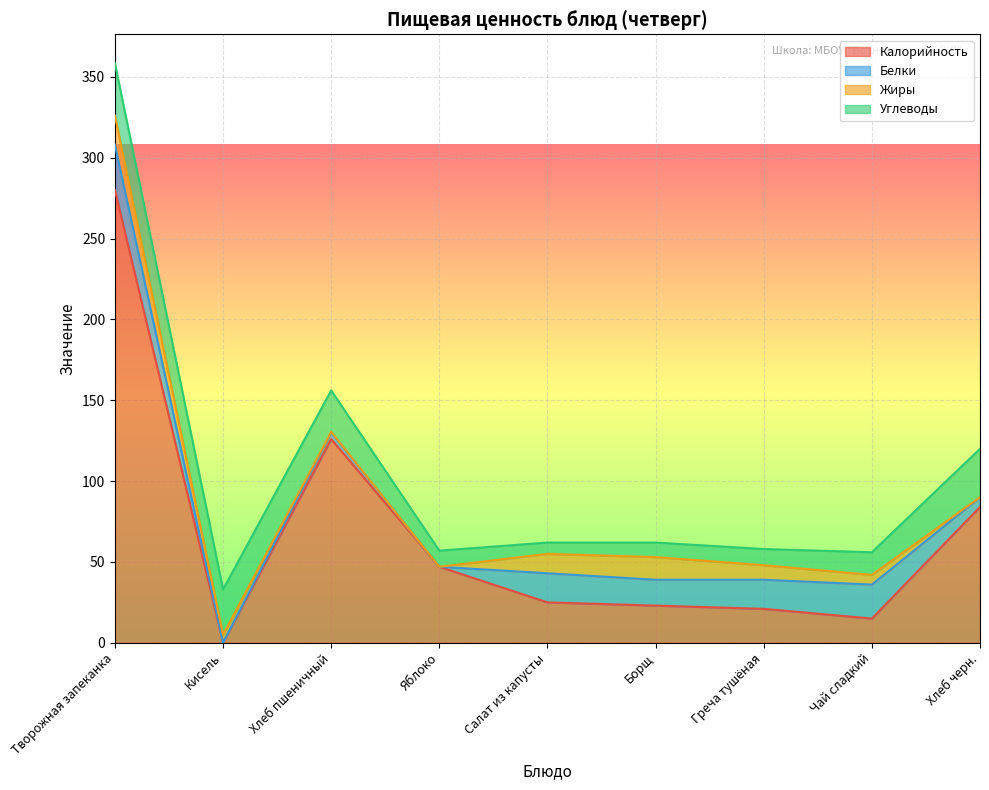

At Хлеб черн., list the series in order from smallest to largest.

Жиры, Белки, Углеводы, Калорийность